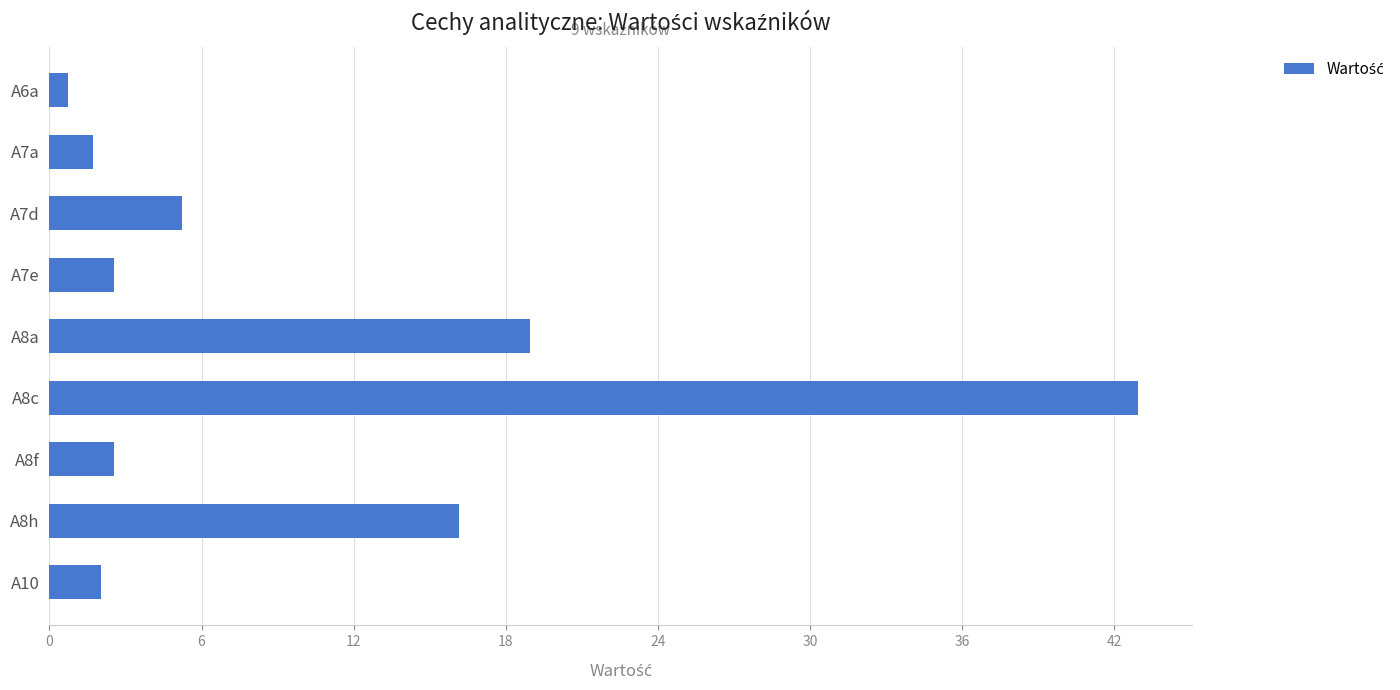

How many distinct data groups are displayed?

1